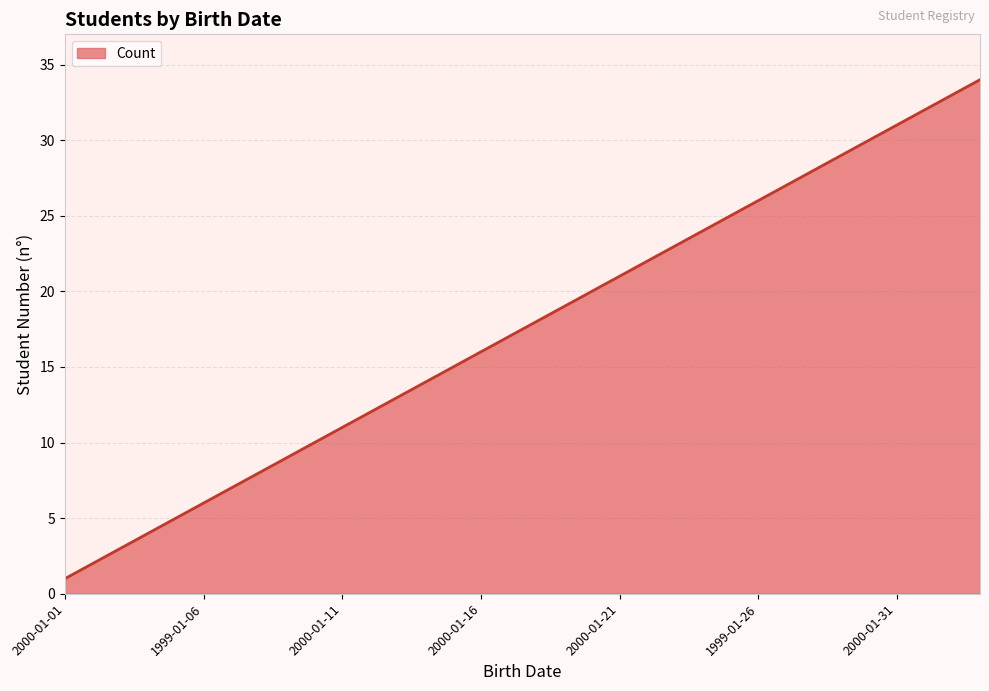

What is the maximum value shown in the chart?

34